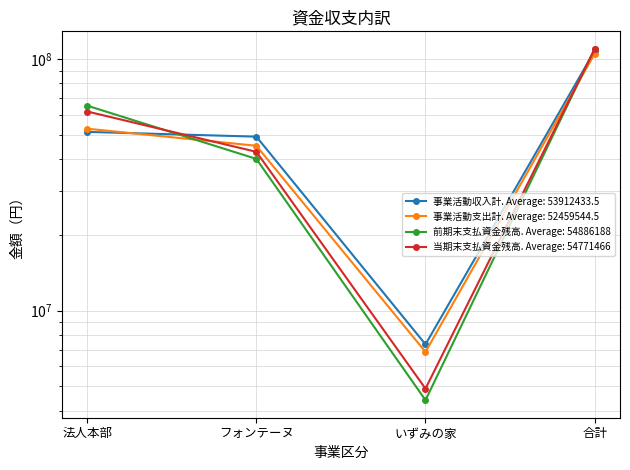

Between 法人本部 and 合計, which series saw the biggest shift?

事業活動収入計